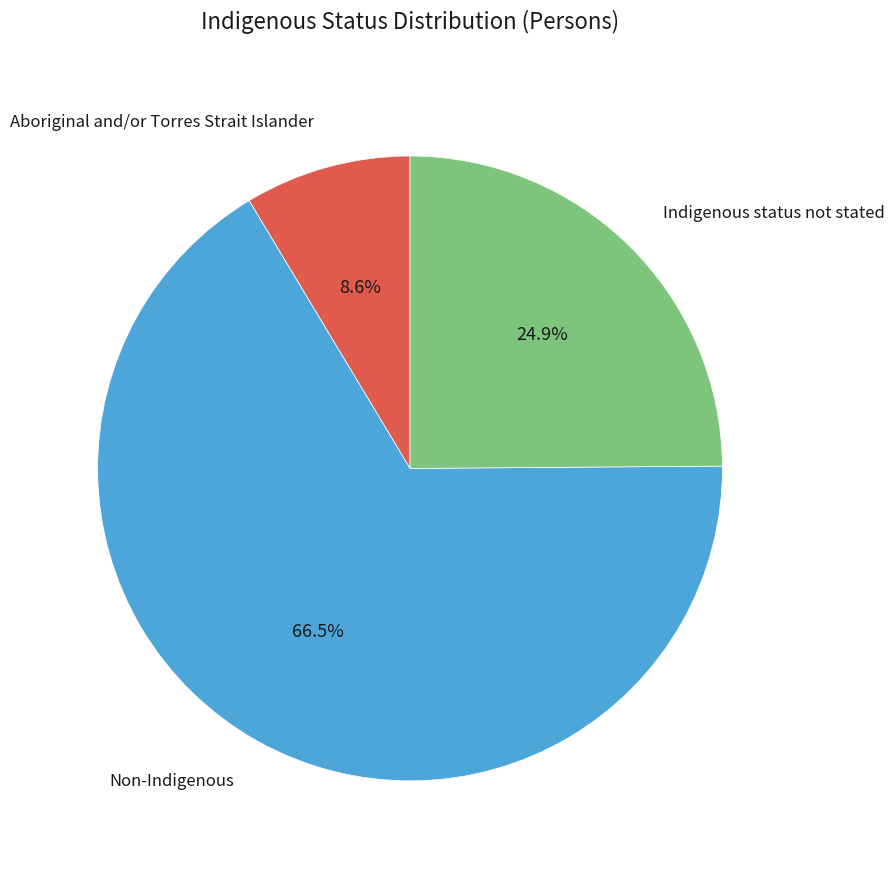

Between Aboriginal and/or Torres Strait Islander and Non-Indigenous, which is larger?

Non-Indigenous